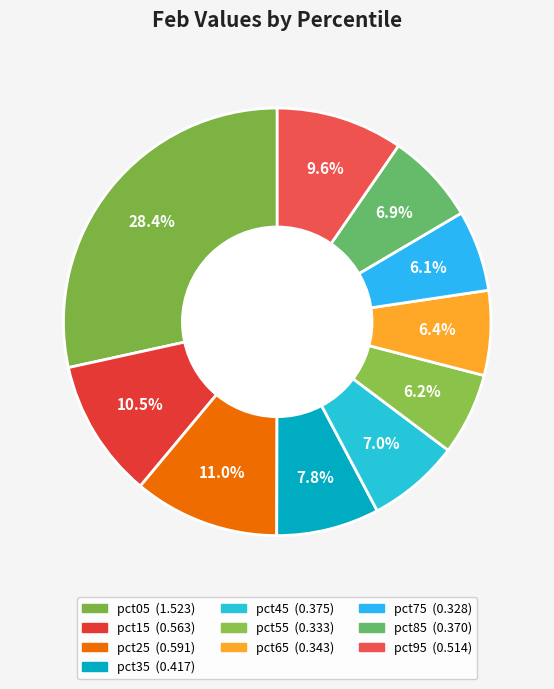

Is pct95 the majority of the pie?

No